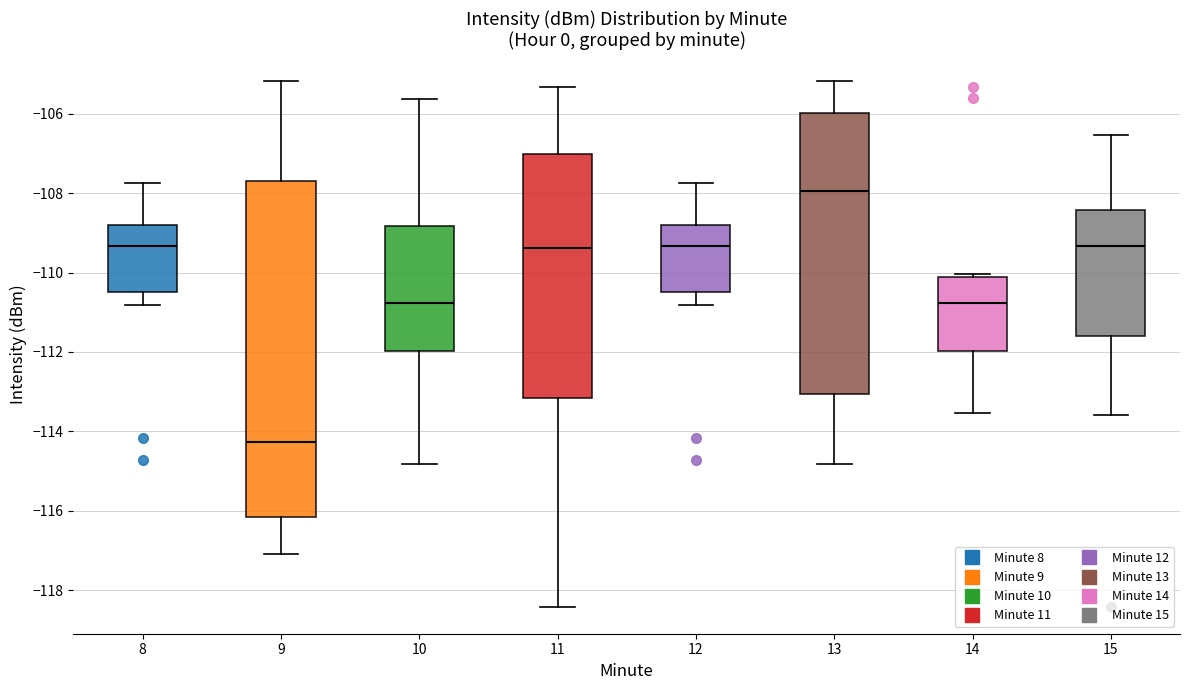

Reading left to right, read every box against the y-axis: the position of its median line, the range the box covers, and the ends of its whiskers. The values are not printed on the chart, so give them approximately, as read against the axis.

8: median -109.4, box -110.4 to -108.8, whiskers -110.8 to -107.8
9: median -114.2, box -116.2 to -107.6, whiskers -117.0 to -105.2
10: median -110.8, box -112.0 to -108.8, whiskers -114.8 to -105.6
11: median -109.4, box -113.2 to -107.0, whiskers -118.4 to -105.4
12: median -109.4, box -110.4 to -108.8, whiskers -110.8 to -107.8
13: median -108.0, box -113.0 to -106.0, whiskers -114.8 to -105.2
14: median -110.8, box -112.0 to -110.2, whiskers -113.6 to -110.0
15: median -109.4, box -111.6 to -108.4, whiskers -113.6 to -106.6